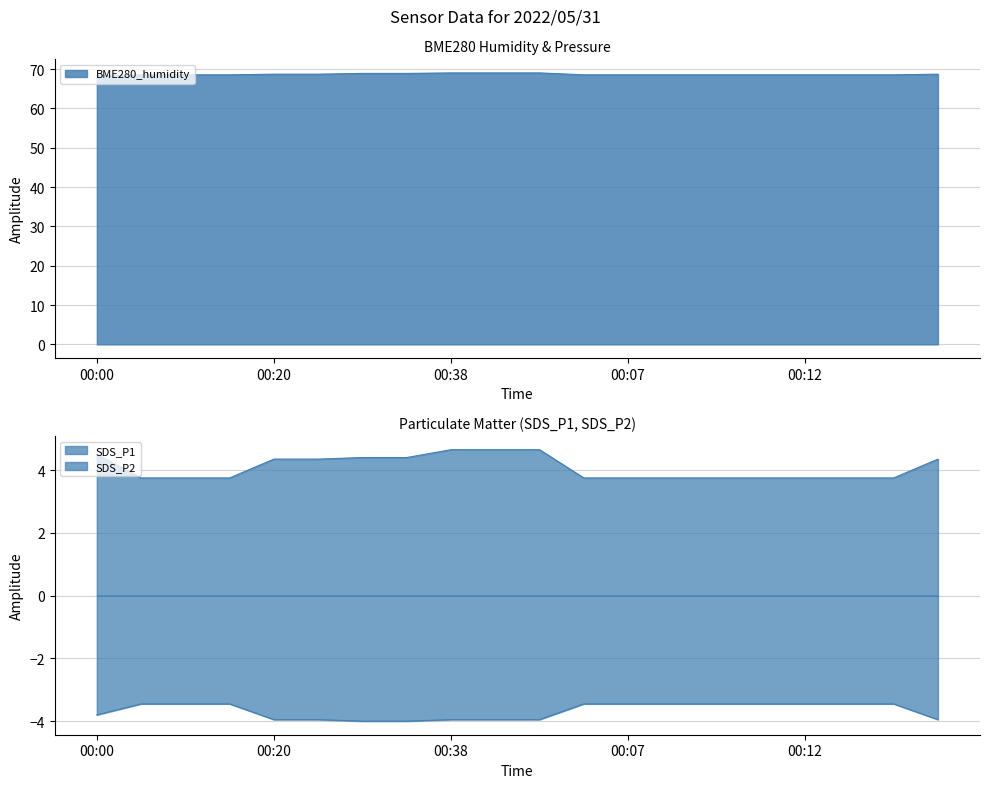

The BME280_humidity series shows 68.7 at 00:25. True or false?

True